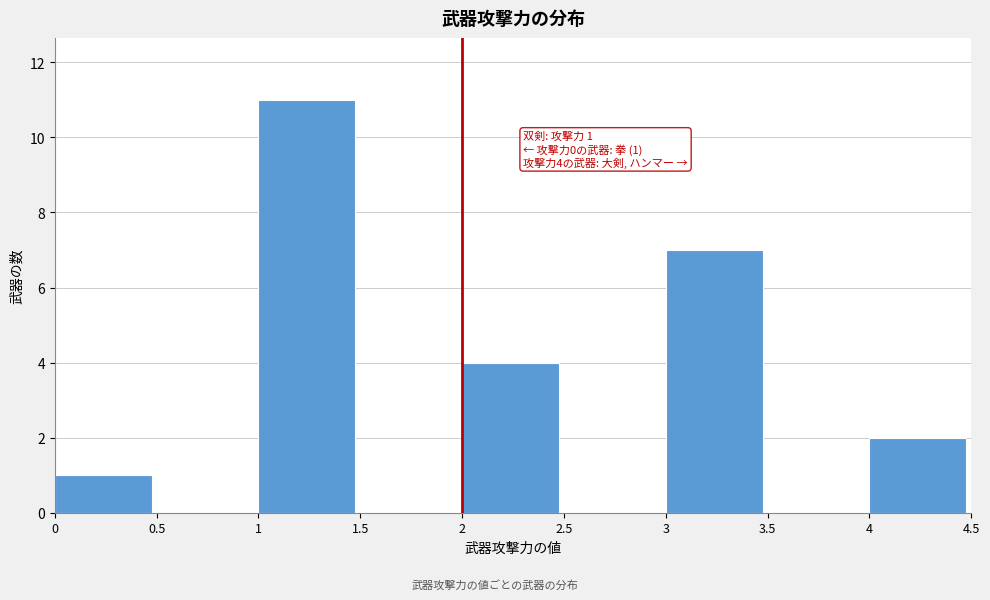

Which range on the x-axis has the tallest bar?

1 to 1.5